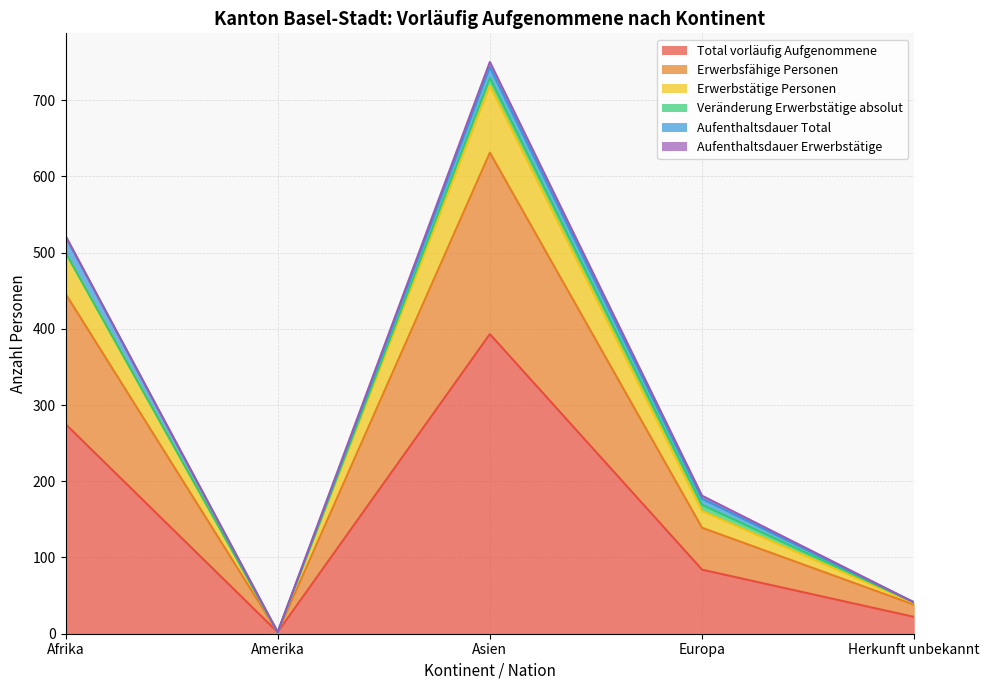

The value of Erwerbsfähige Personen at Amerika is 3. True or false?

False